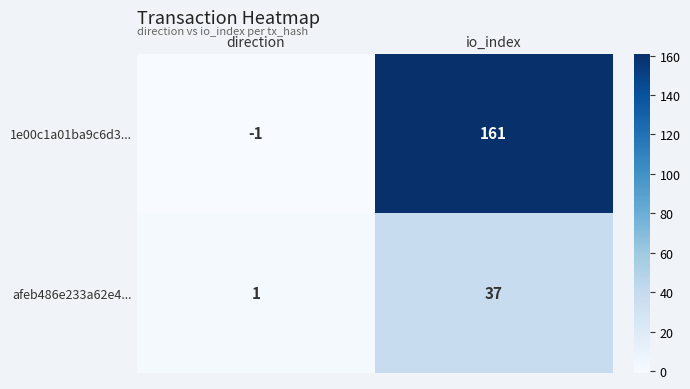

What is the difference between the highest and lowest values at io_index?

124